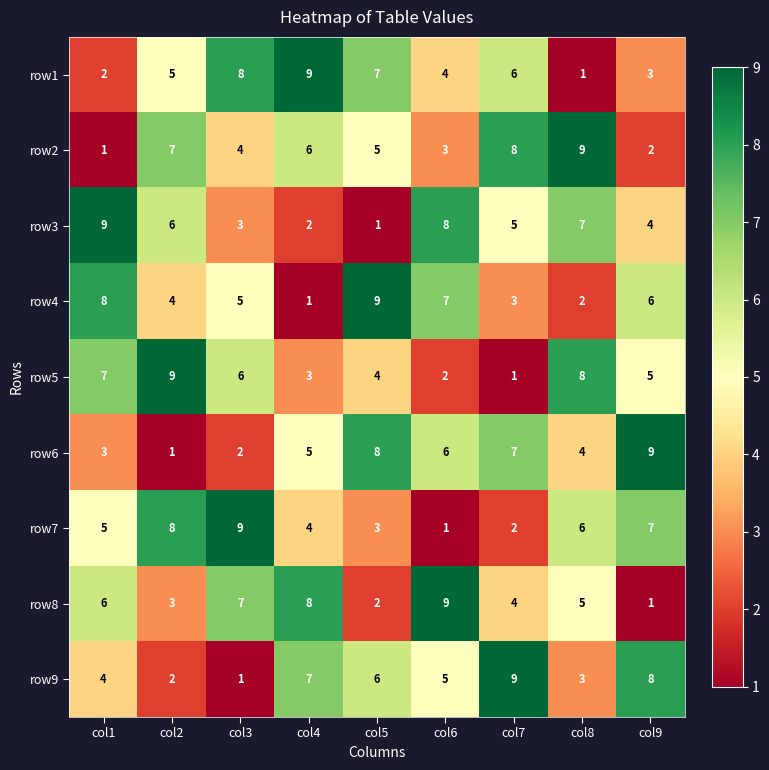

How many row5 values are between 3 and 7?

5